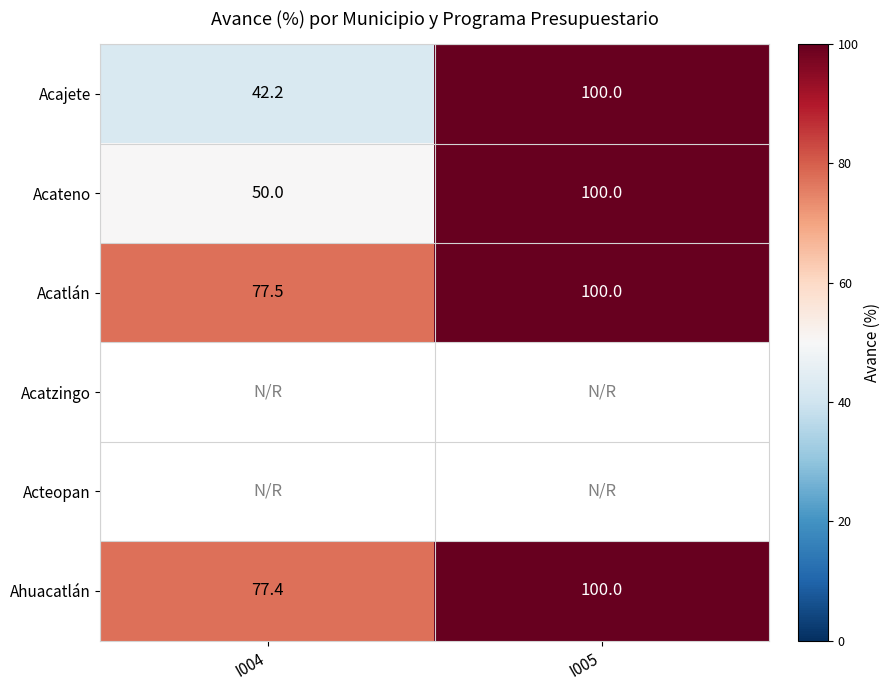

True or false: Acateno has a value of 66.0 at I004.

False